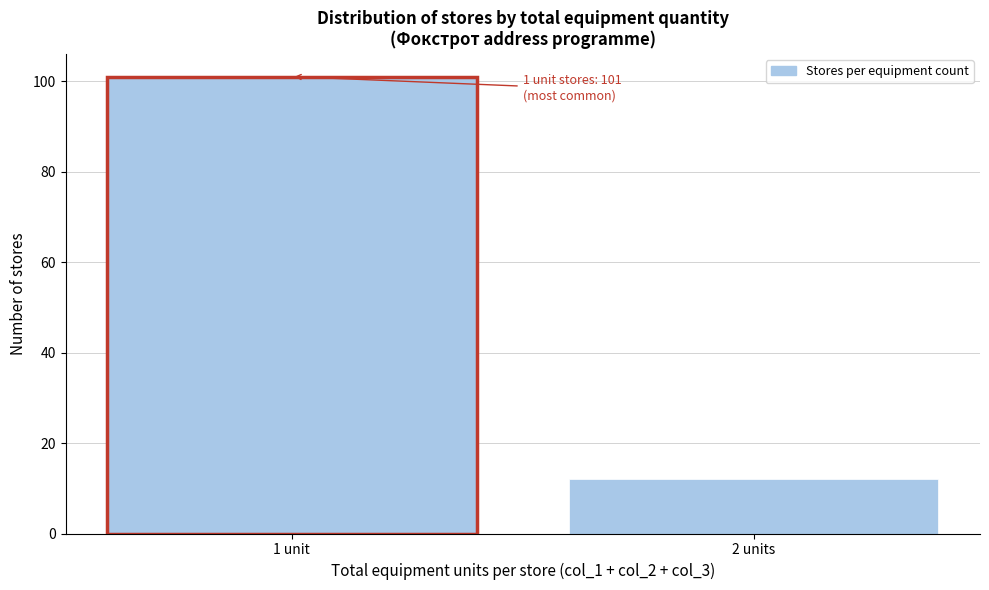

Reading right to left, list all the values displayed in this chart.

12	101